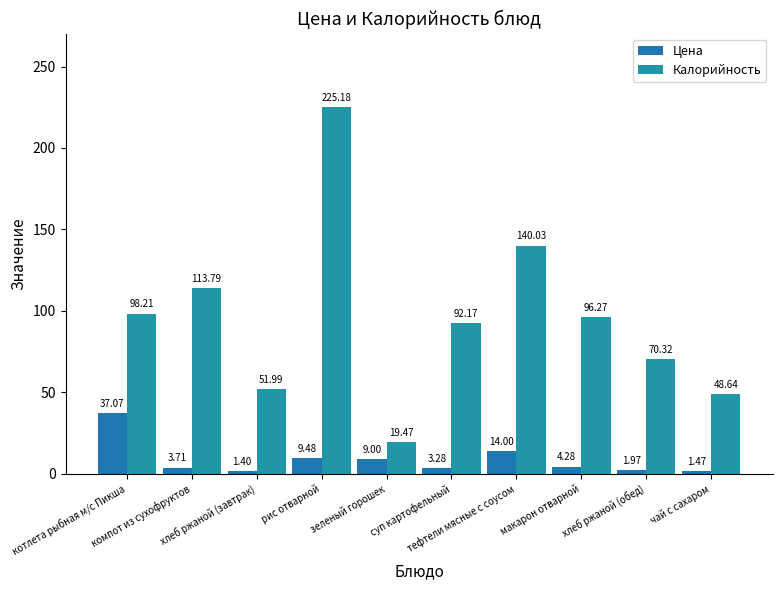

Which category has the lowest value in the Калорийность series?

зеленый горошек